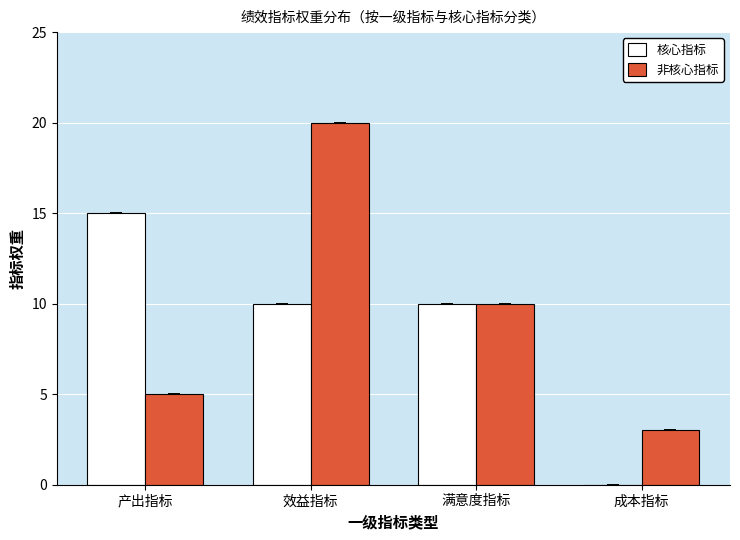

What is the sum of the 非核心指标 values at 产出指标 and 成本指标?

8